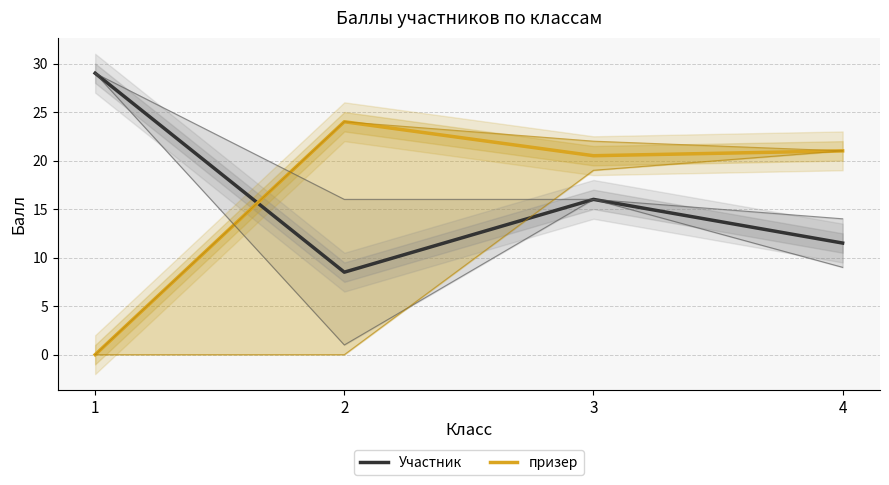

At which label is Участник closest to 18?

3